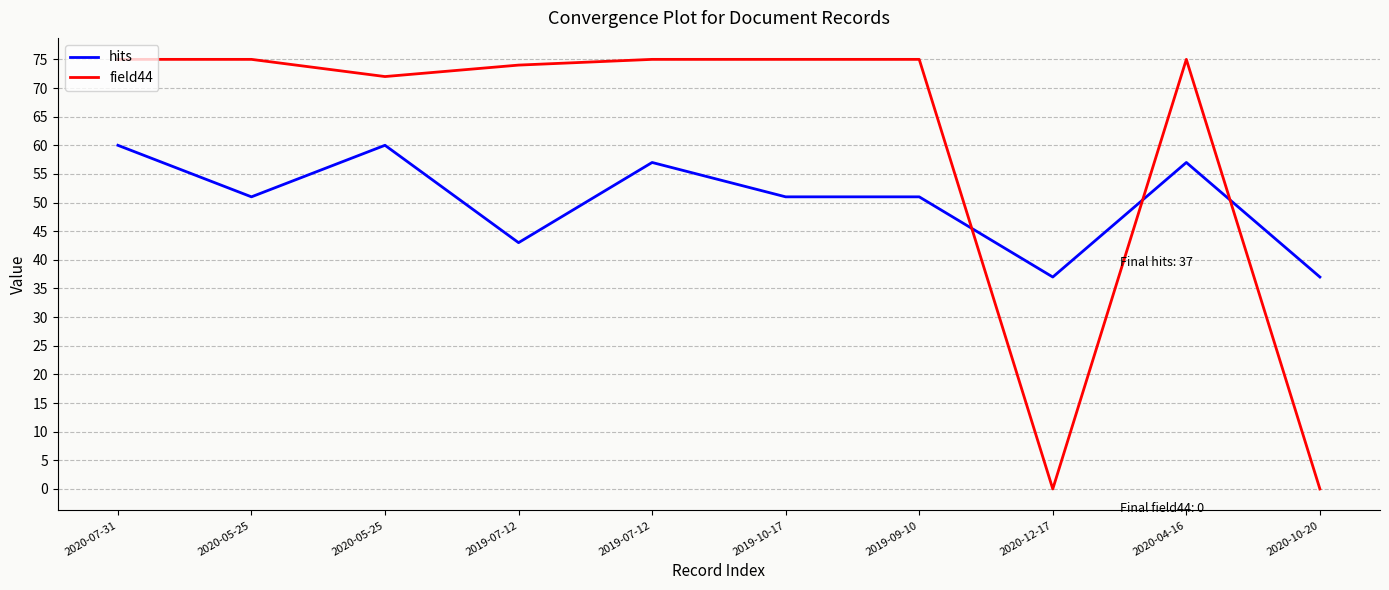

What are all the series names shown in the legend?

hits, field44